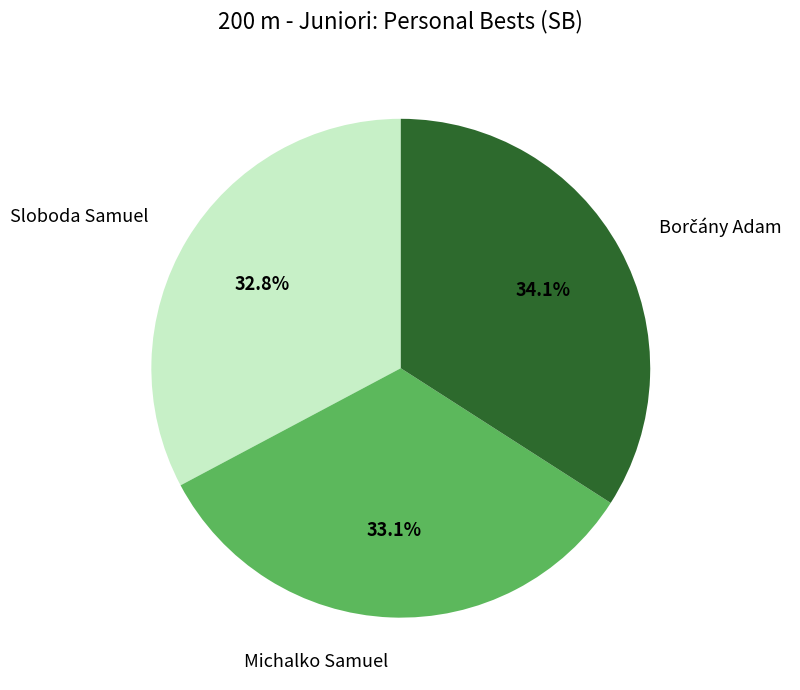

What portion of the pie excludes Sloboda Samuel?

67.2%